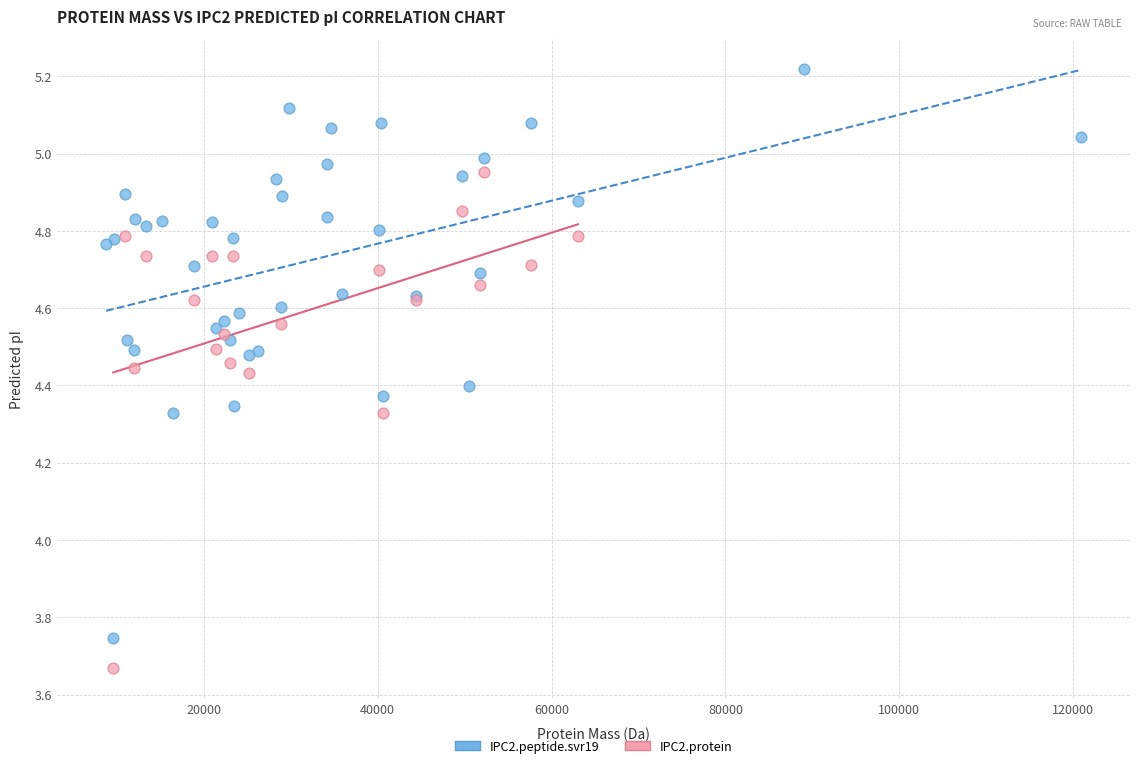

Which series has the widest spread of Y values?

IPC2.peptide.svr19